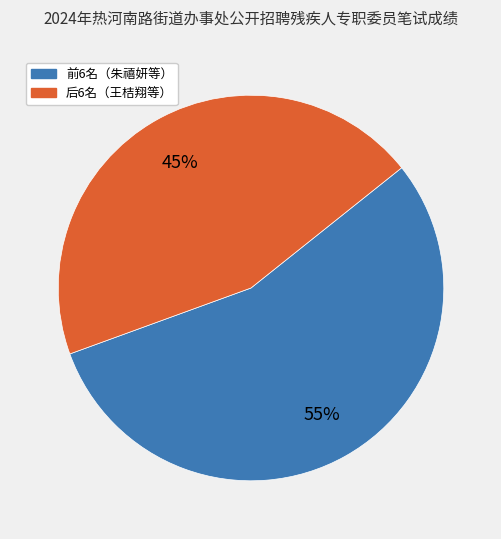

To the nearest percent, what is the difference between the largest and smallest slice percentages?

10%